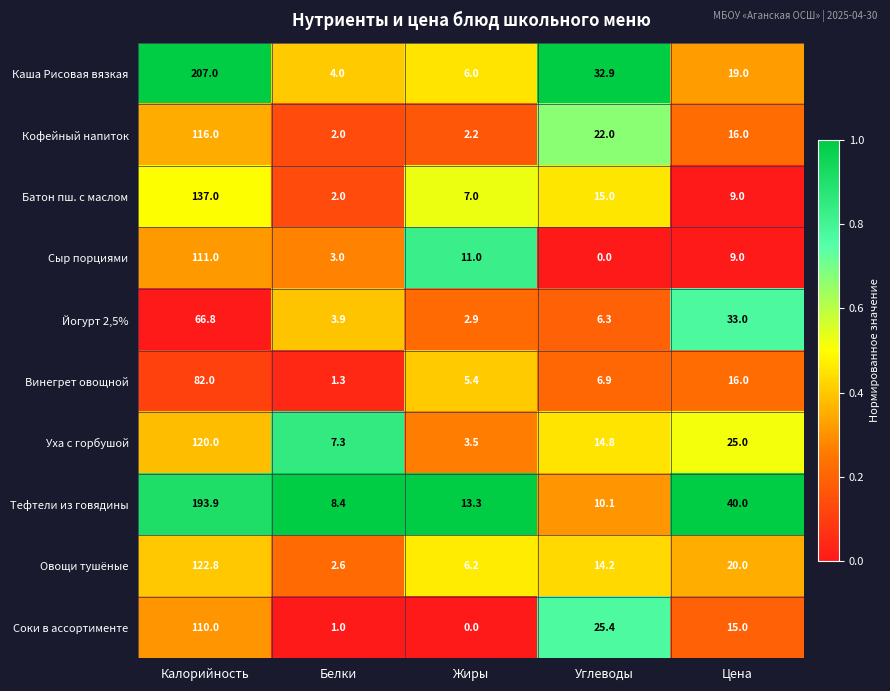

What is the difference between the maximum and minimum values in the Винегрет овощной series?

80.7